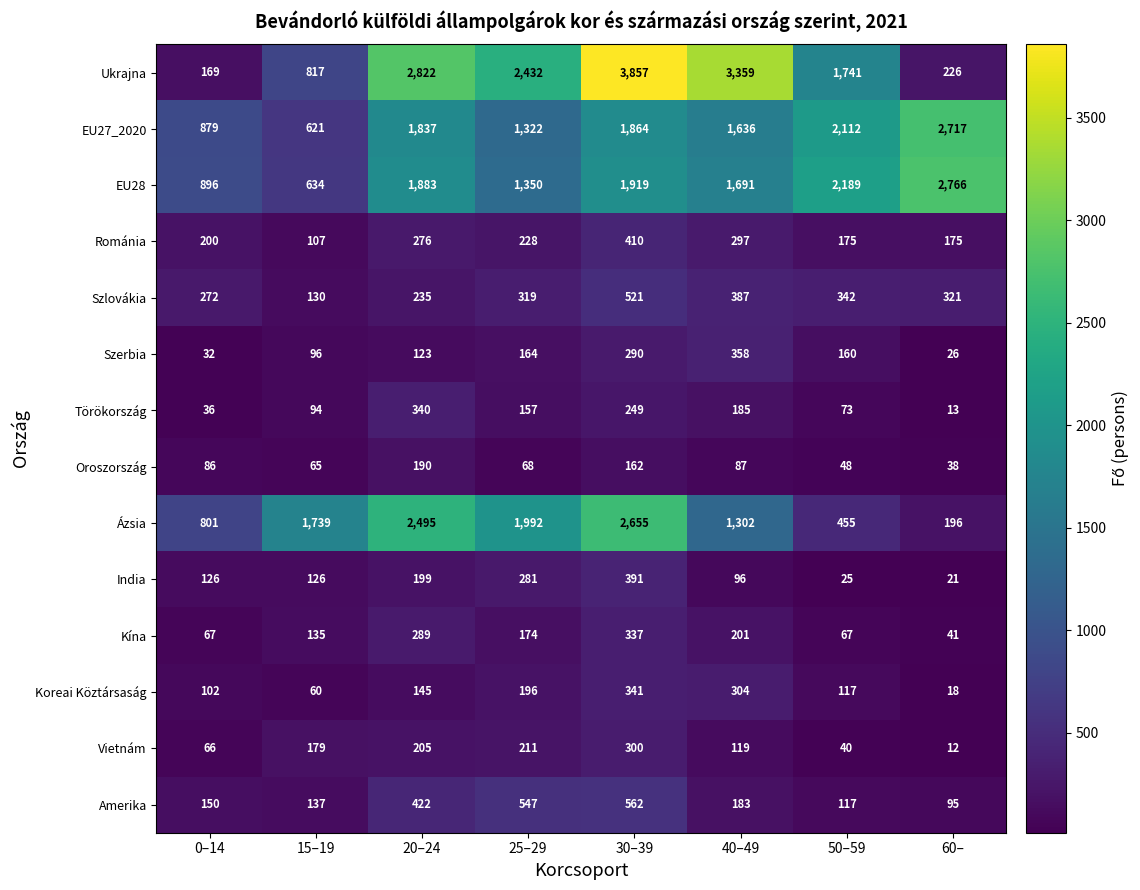

Which category has the lowest value across all series?

60–